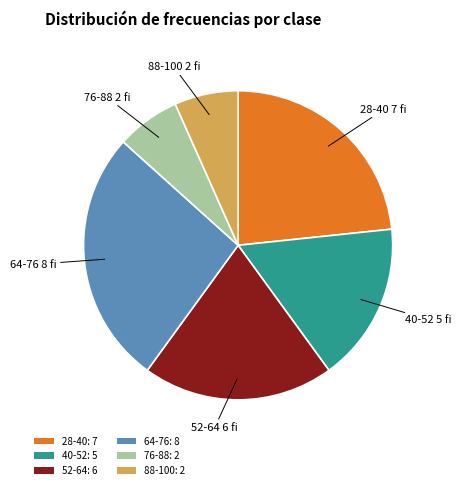

Is the sum of 40-52: 5 and 88-100: 2 greater than half?

No